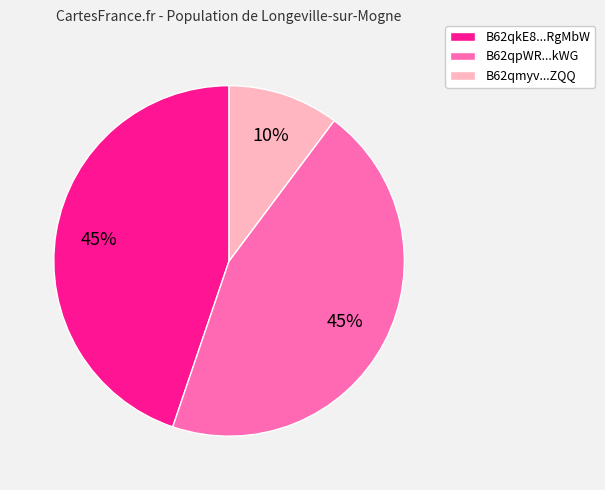

How many slices are in this pie chart?

3